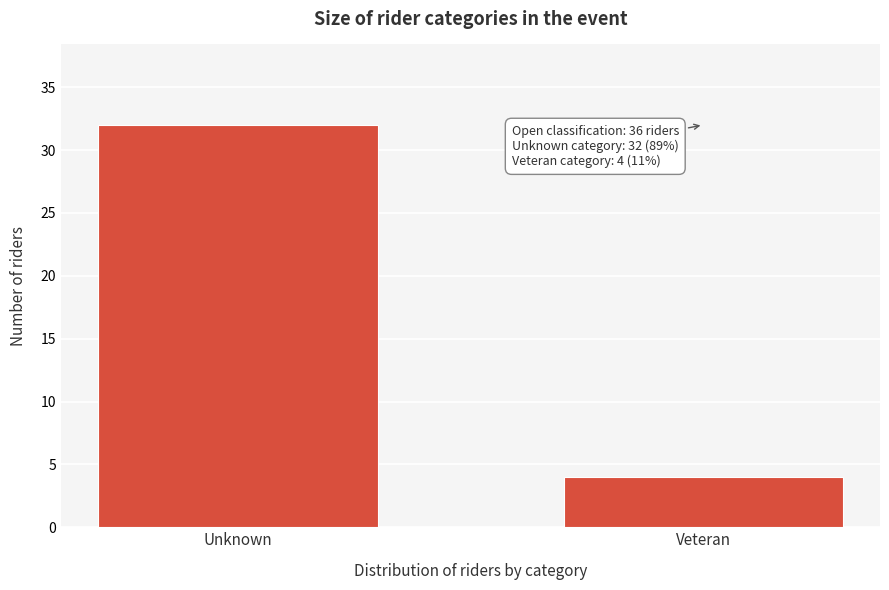

Reading left to right, what are all the values shown in this chart?

32	4